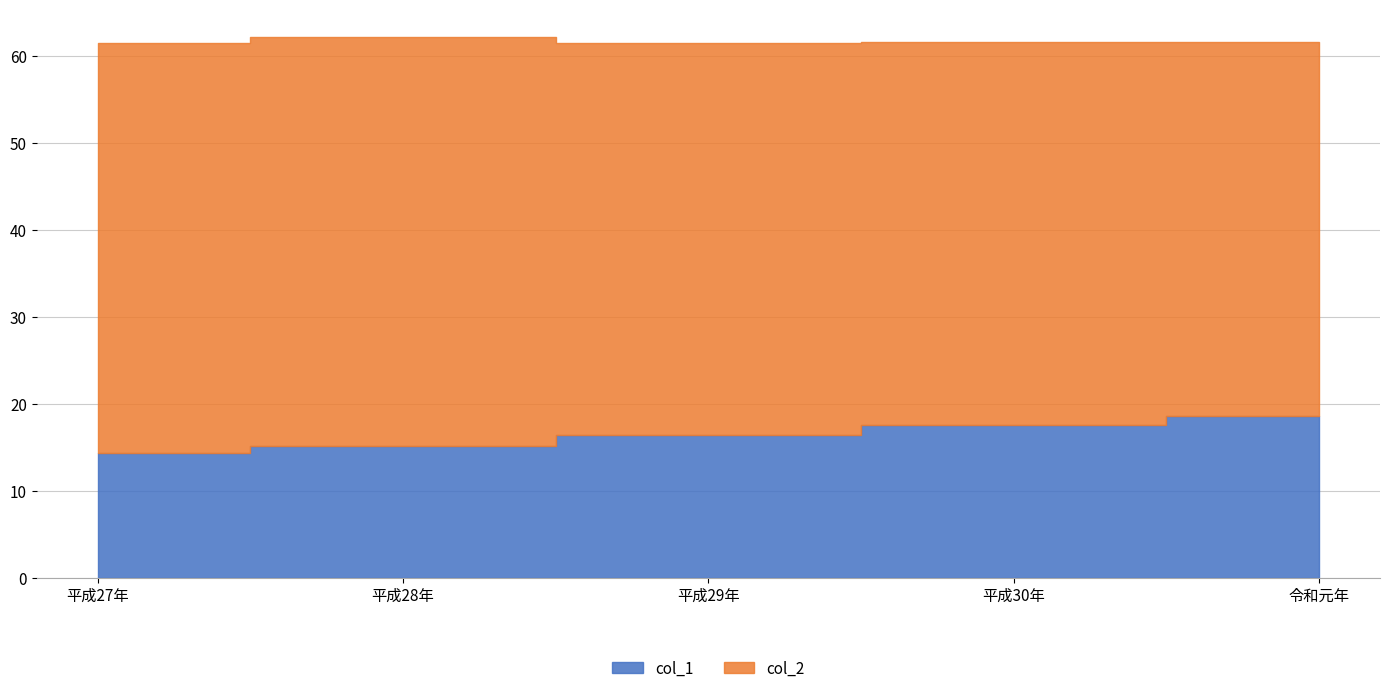

True or false: col_1 and col_2 intersect in this chart.

False